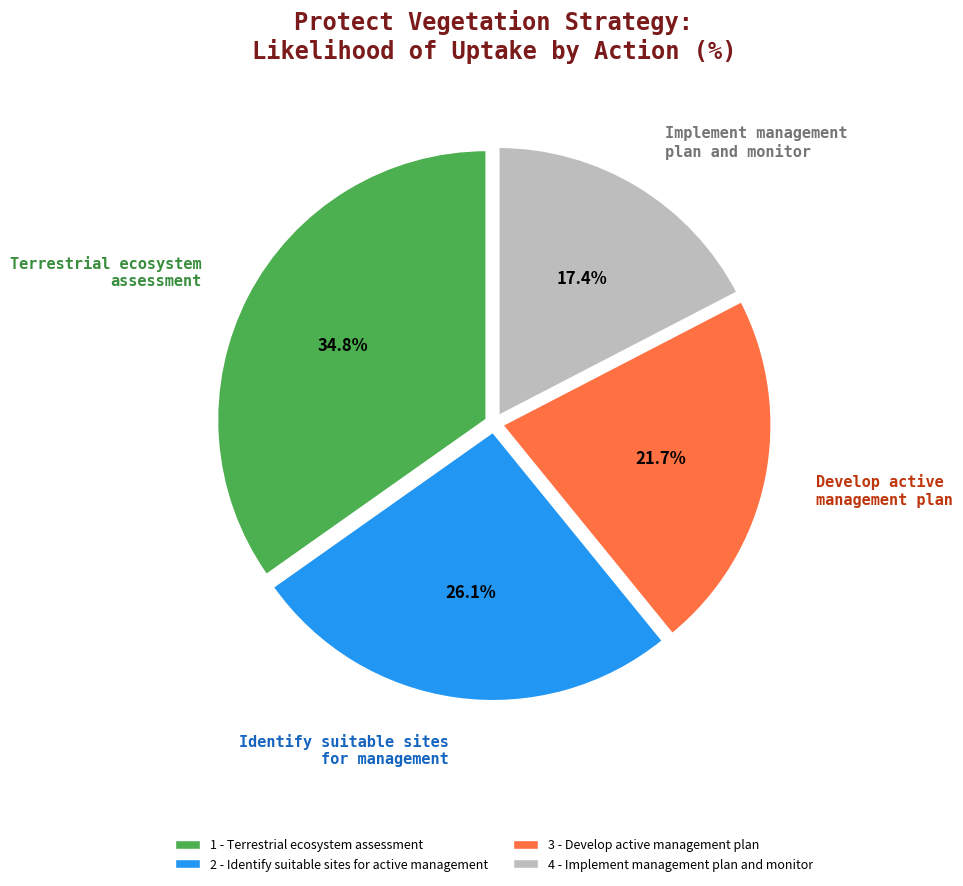

To the nearest percent, what percentage of the pie is 3 - Develop active management plan?

22%